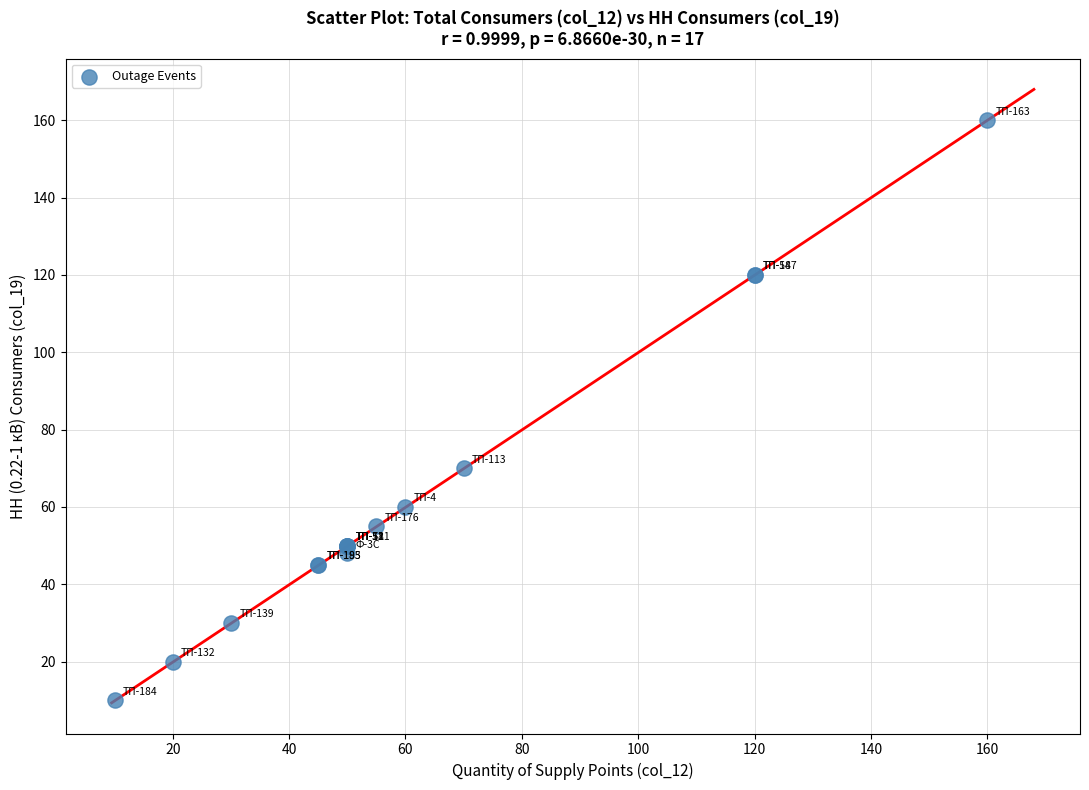

What Y value in the scatter plot is closest to 85?

70